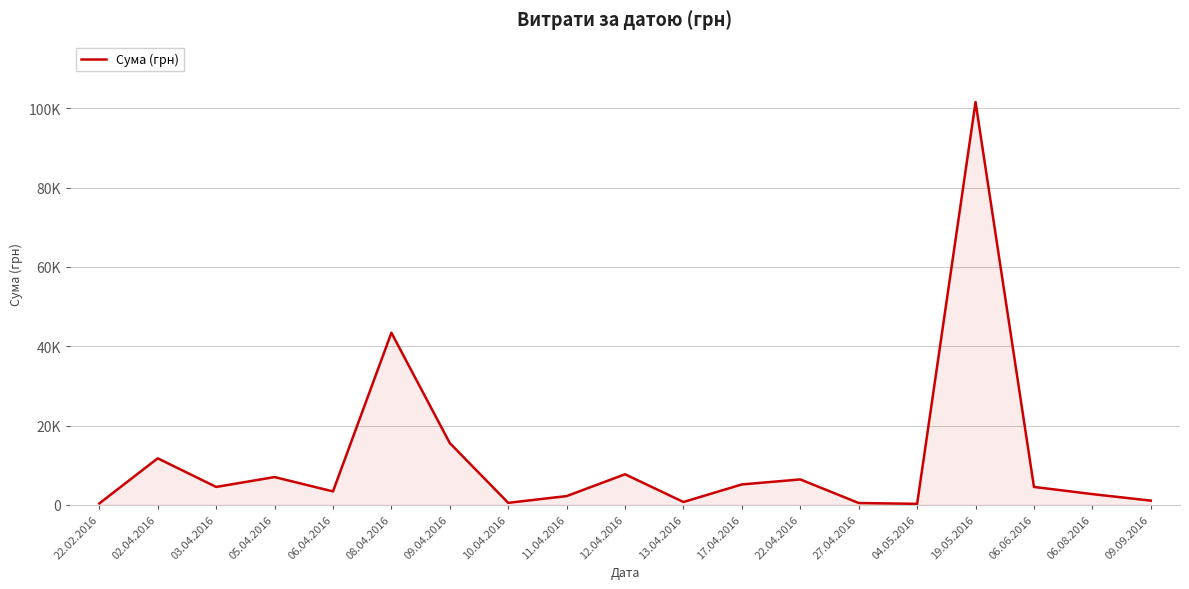

What is the ratio of the value at 04.05.2016 to the value at 13.04.2016?

0.4